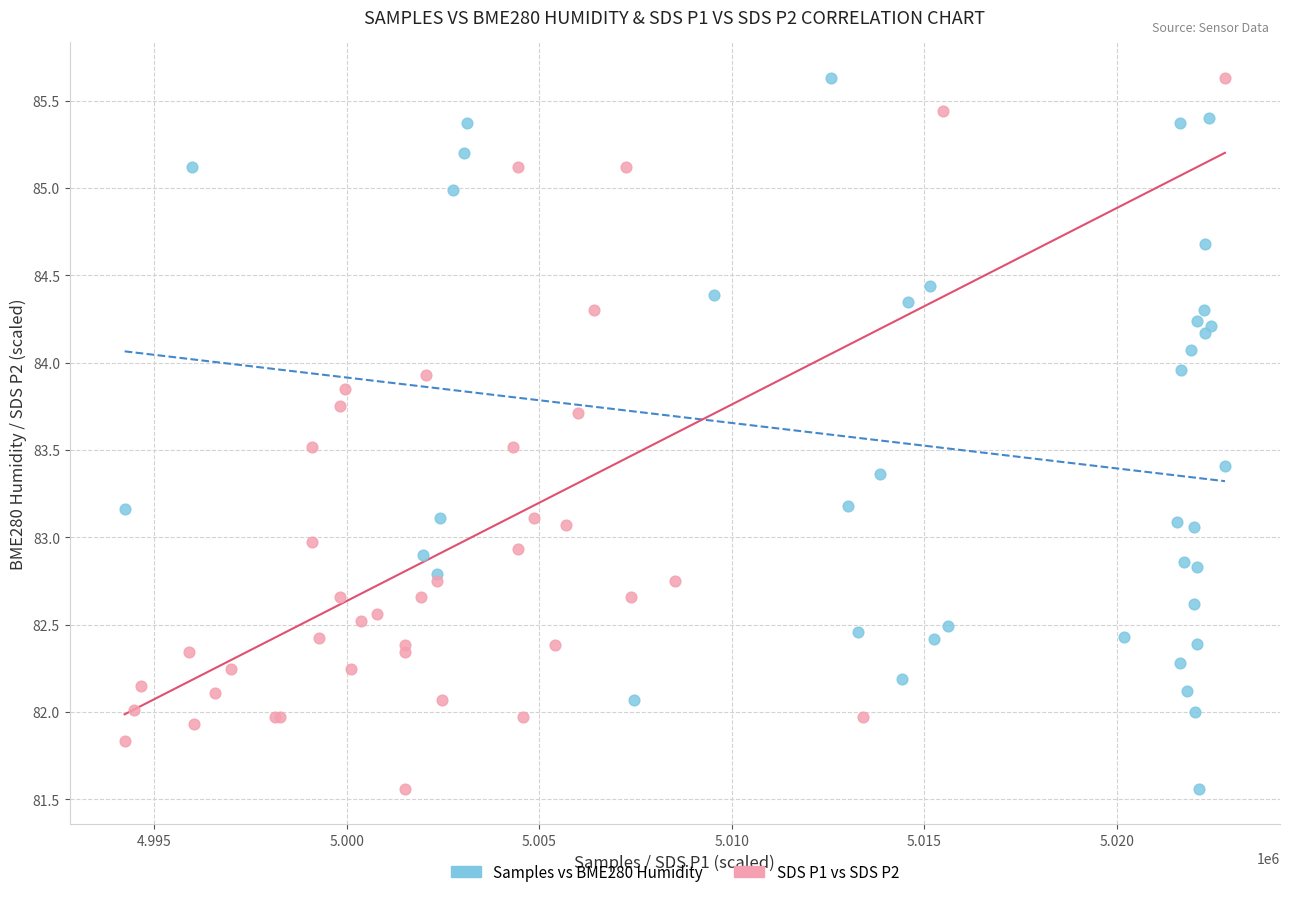

What are all the series names shown in the legend?

Samples vs BME280 Humidity, SDS P1 vs SDS P2